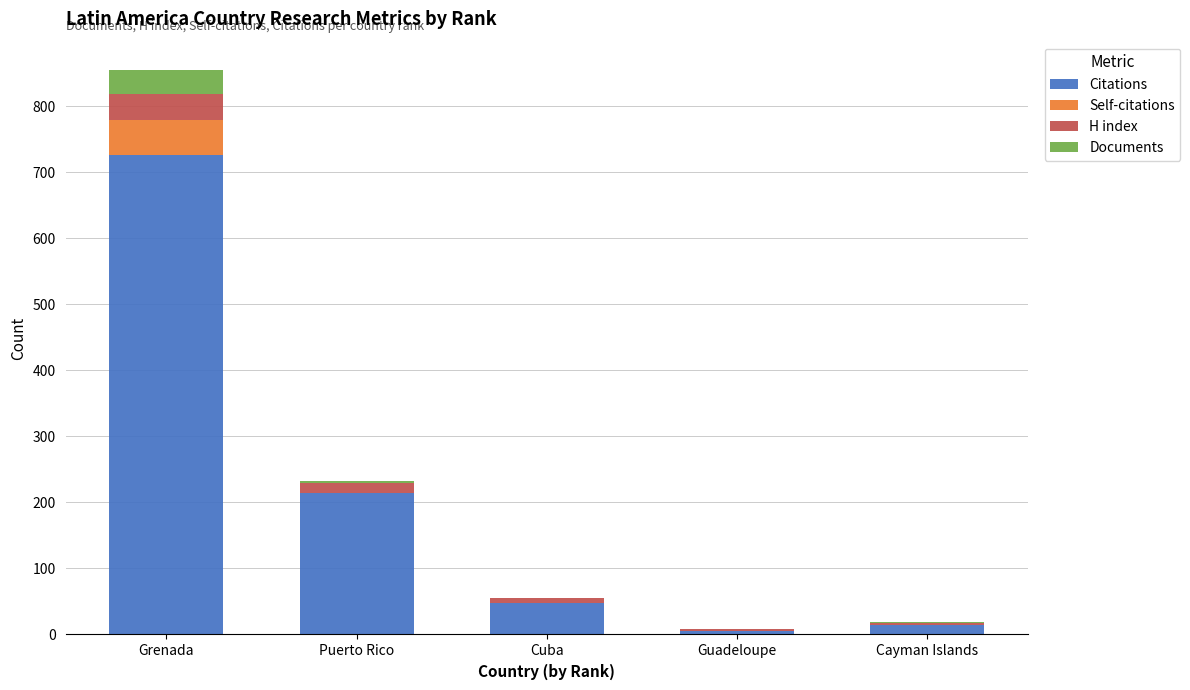

What is the total value across all series at Grenada?

855